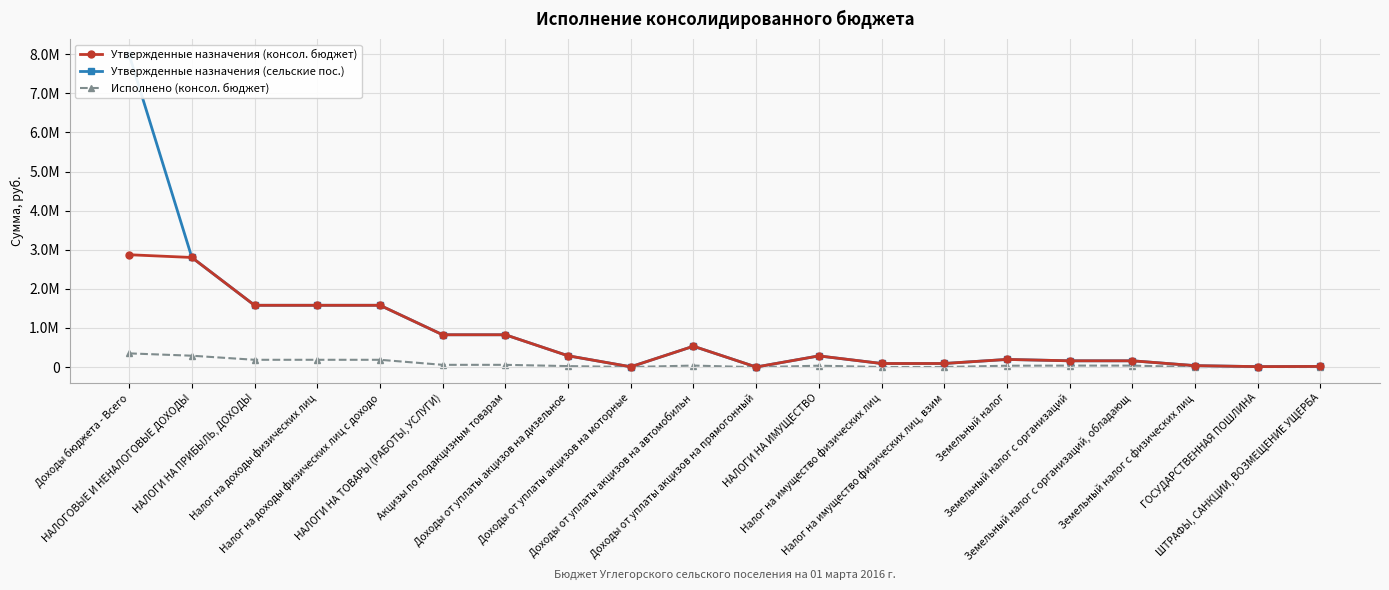

List the labels in order of Исполнено (консол. бюджет) value, largest first.

Доходы бюджета - Всего, НАЛОГОВЫЕ И НЕНАЛОГОВЫЕ ДОХОДЫ, НАЛОГИ НА ПРИБЫЛЬ, ДОХОДЫ, Налог на доходы физических лиц, Налог на доходы физических лиц с доходо, НАЛОГИ НА ТОВАРЫ (РАБОТЫ, УСЛУГИ), Акцизы по подакцизным товарам, Доходы от уплаты акцизов на автомобильн, Земельный налог с организаций, Земельный налог с организаций, обладающ, НАЛОГИ НА ИМУЩЕСТВО, Земельный налог, Доходы от уплаты акцизов на дизельное, ГОСУДАРСТВЕННАЯ ПОШЛИНА, Налог на имущество физических лиц, Налог на имущество физических лиц, взим, Доходы от уплаты акцизов на моторные, ШТРАФЫ, САНКЦИИ, ВОЗМЕЩЕНИЕ УЩЕРБА, Земельный налог с физических лиц, Доходы от уплаты акцизов на прямогонный